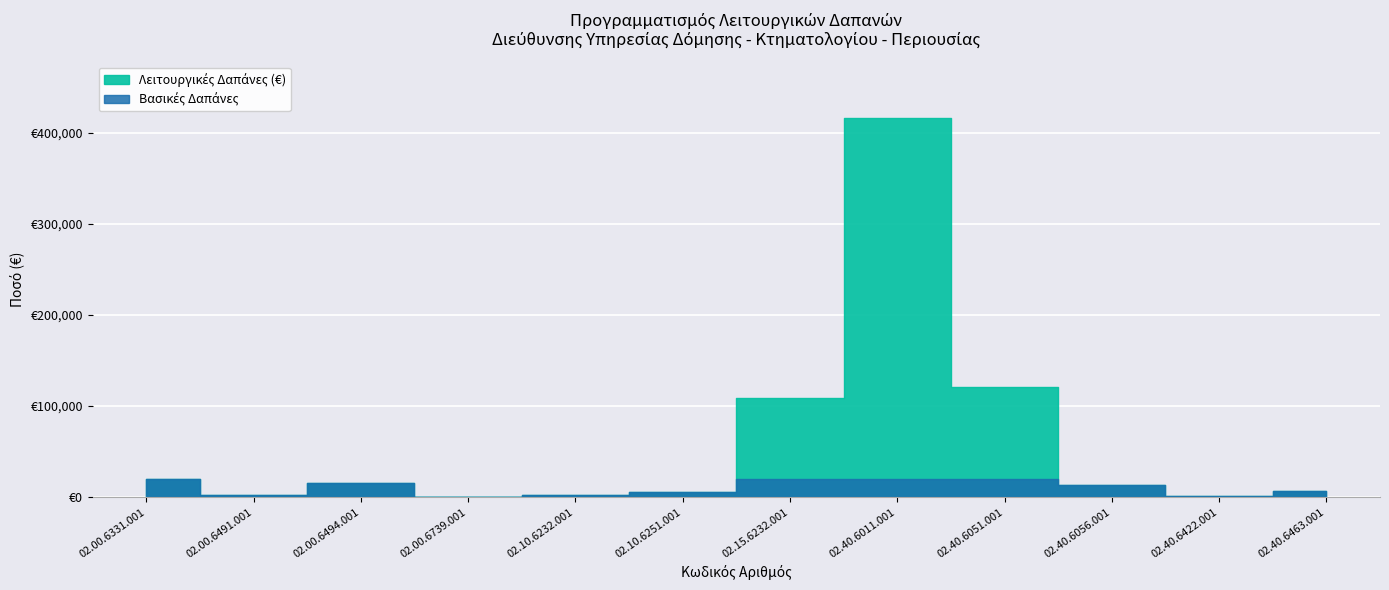

What is the value of the 2nd point from the left?

2000.0